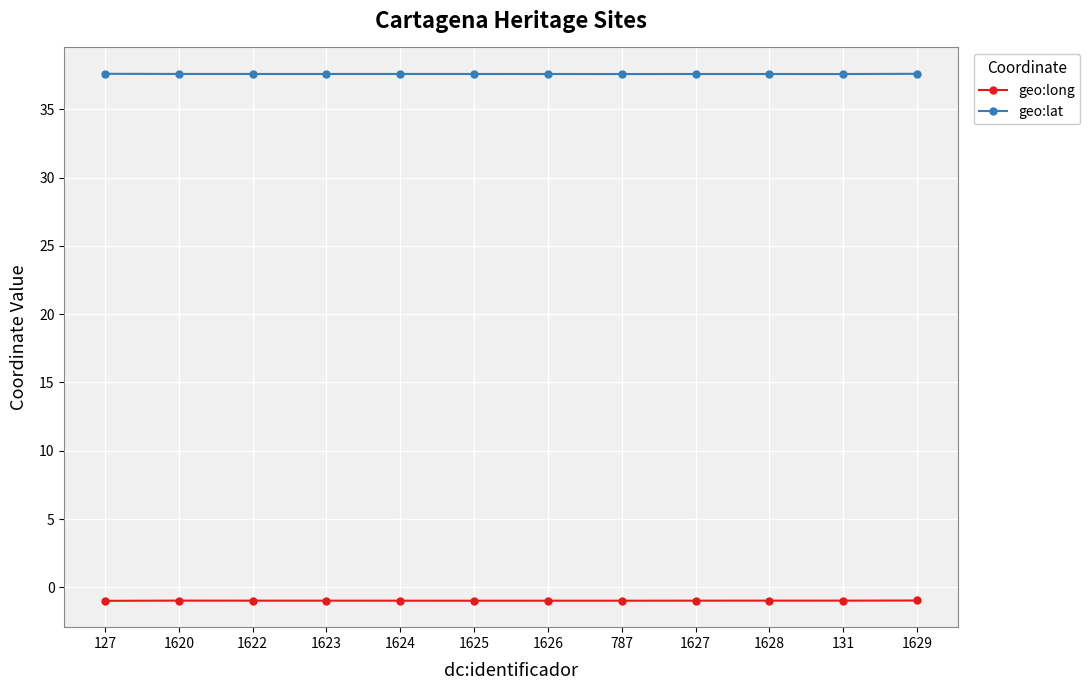

What is the maximum value shown in the chart?

37.6